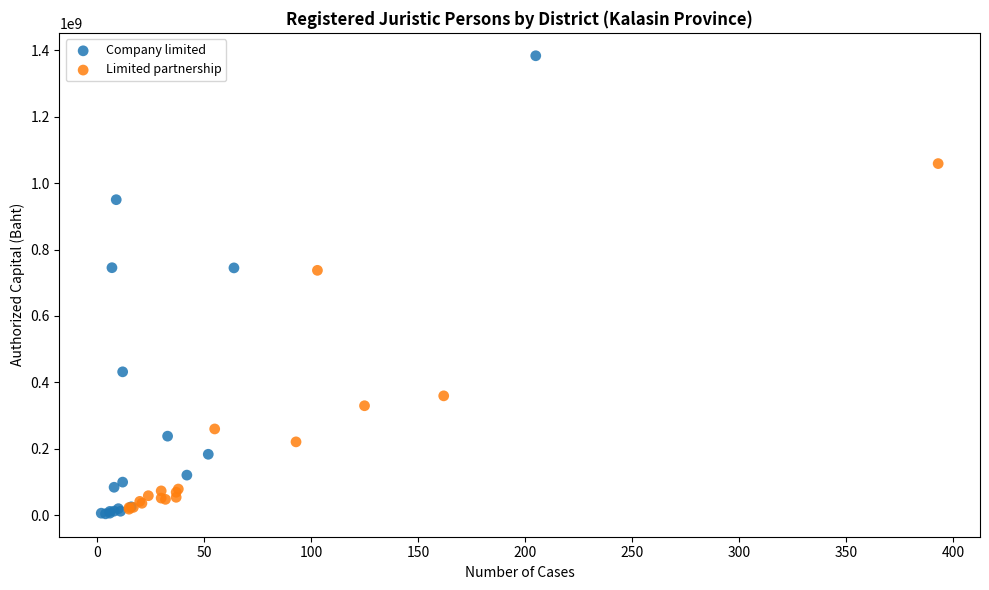

Which series has the largest Y range (max minus min)?

Company limited